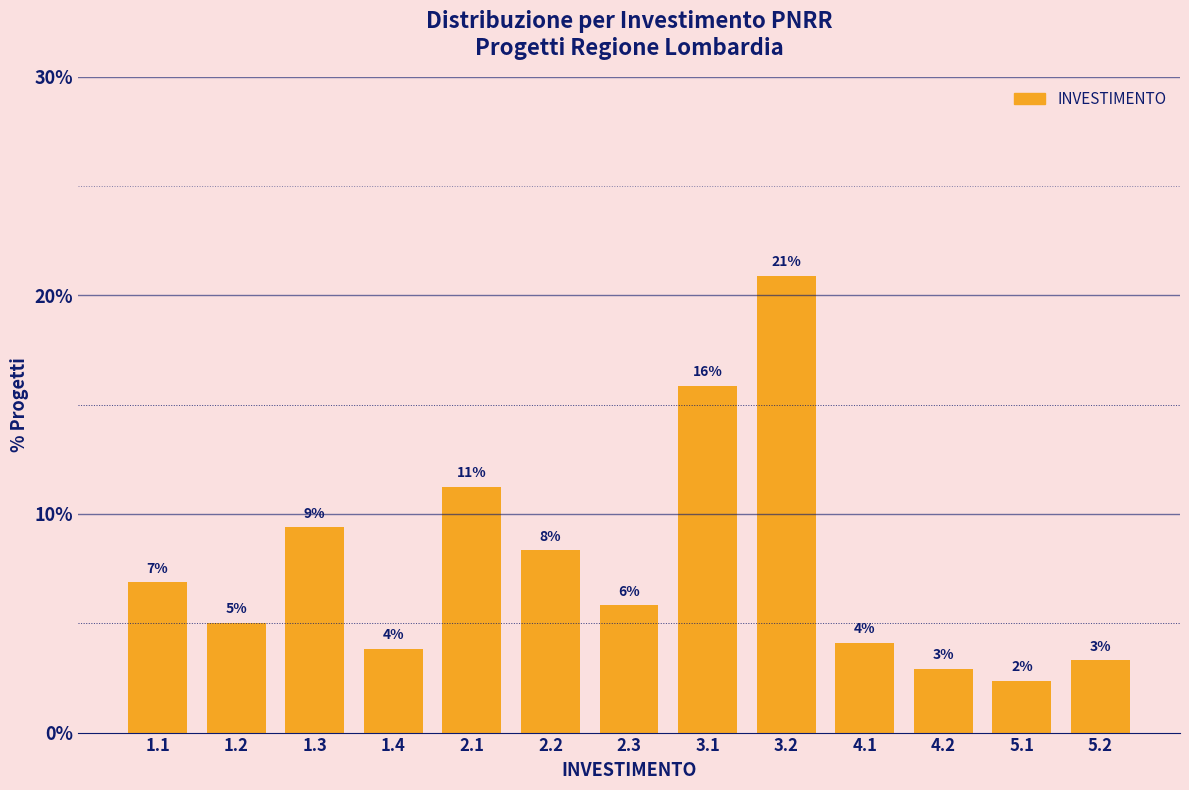

Are the bars horizontal?

No